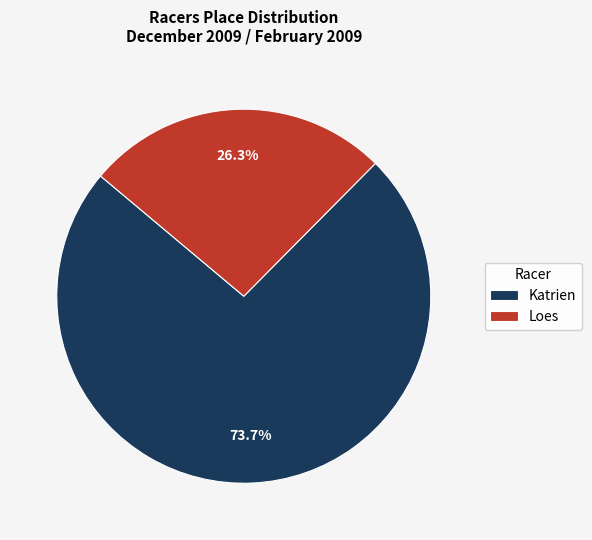

Count the number of slices in the pie.

2